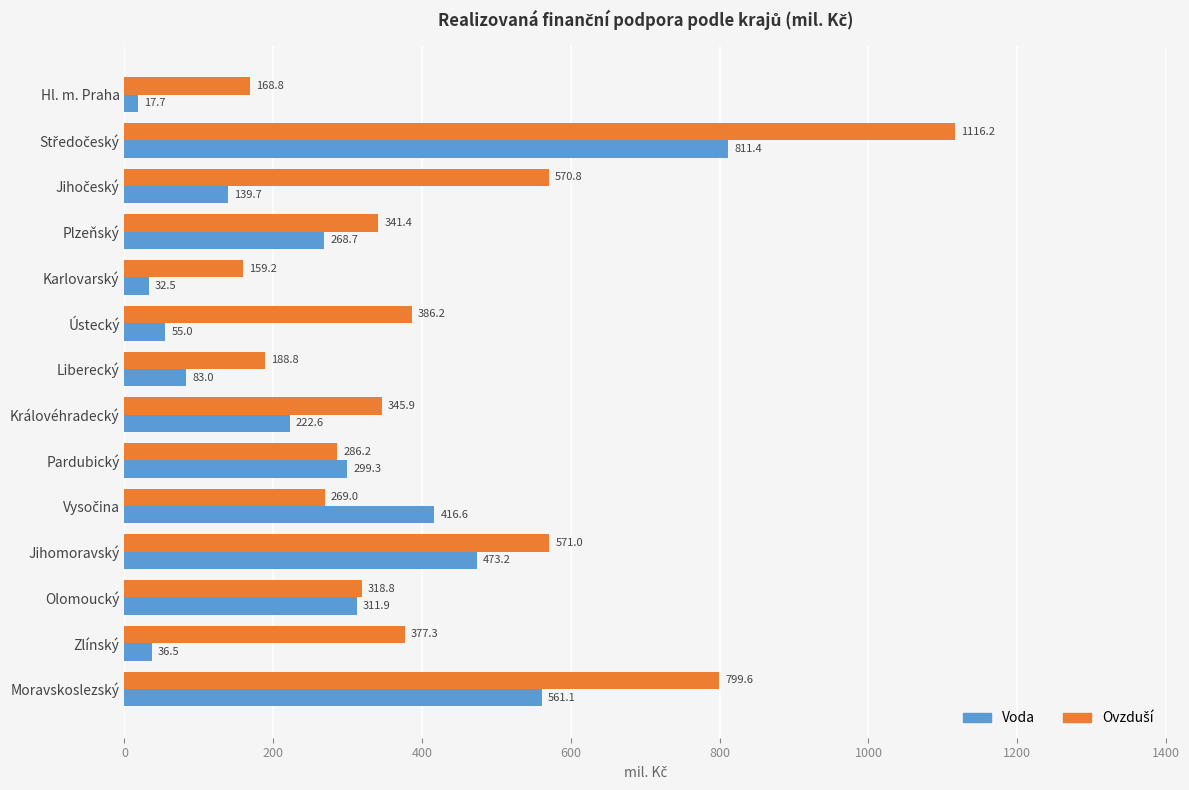

Is it true that Voda equals 311.9 at Olomoucký?

True